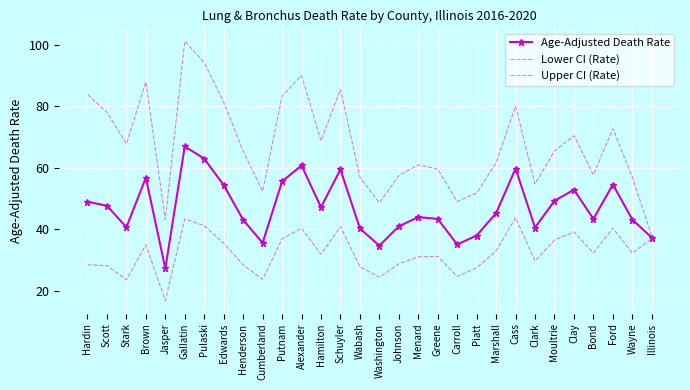

How many values in the Lower CI (Rate) series are below 32?

15